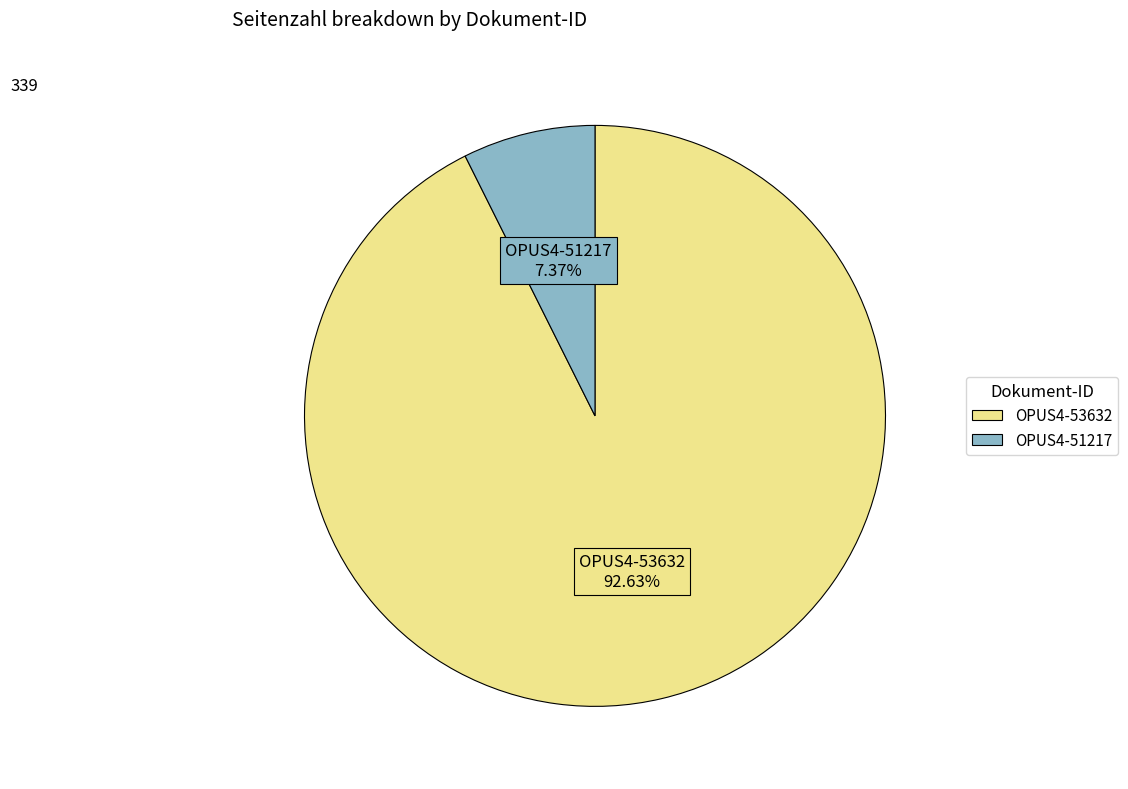

Rank the categories by value from highest to lowest.

OPUS4-53632, OPUS4-51217